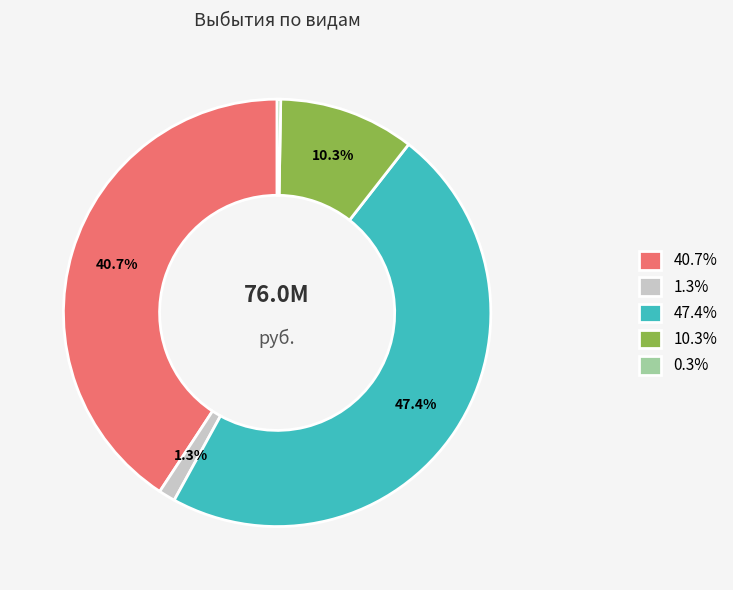

Does 47.4% represent more than half of the total?

No